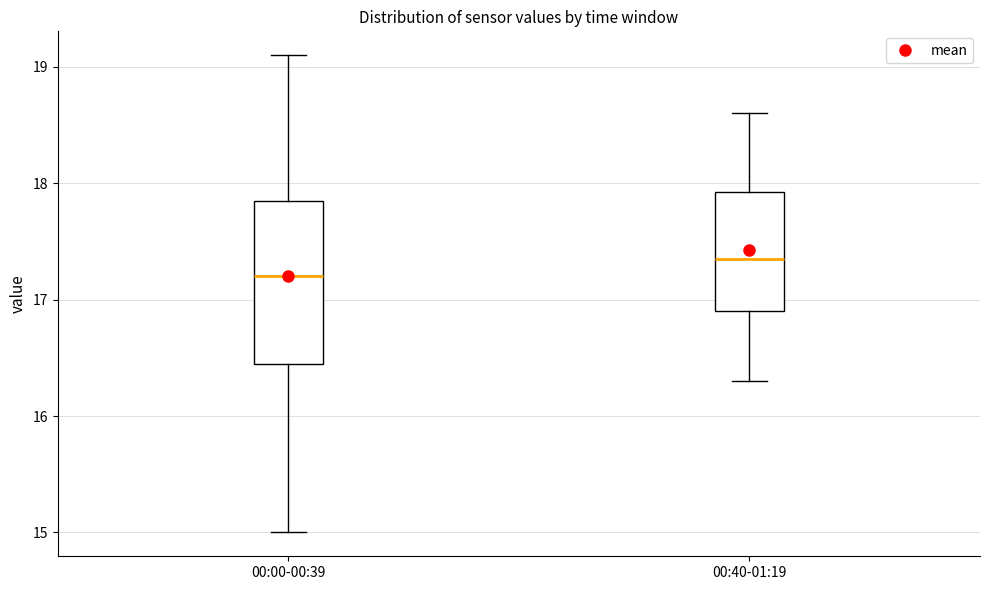

Reading left to right, transcribe this box plot: for each box, give where its median line is, the range the box spans, and where its two whiskers end, as read against the y-axis. The values are not printed on the chart, so give them approximately, as read against the axis.

00:00-00:39: median 17.2, box 16.5 to 17.9, whiskers 15.0 to 19.1
00:40-01:19: median 17.4, box 16.9 to 17.9, whiskers 16.3 to 18.6